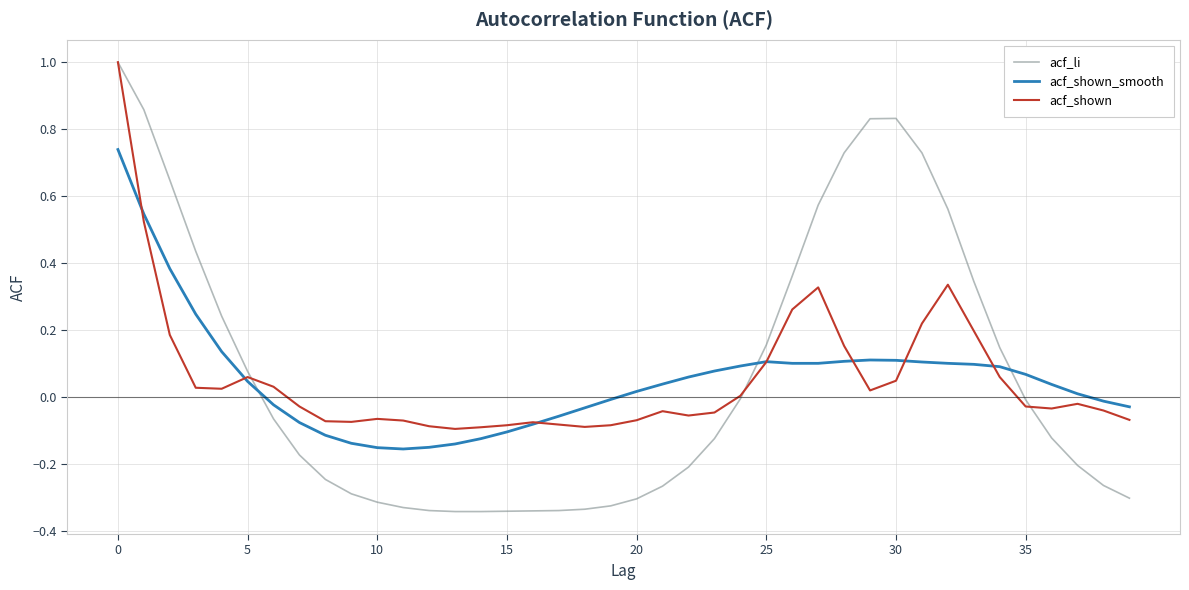

Which series has the largest range (max minus min)?

acf_li